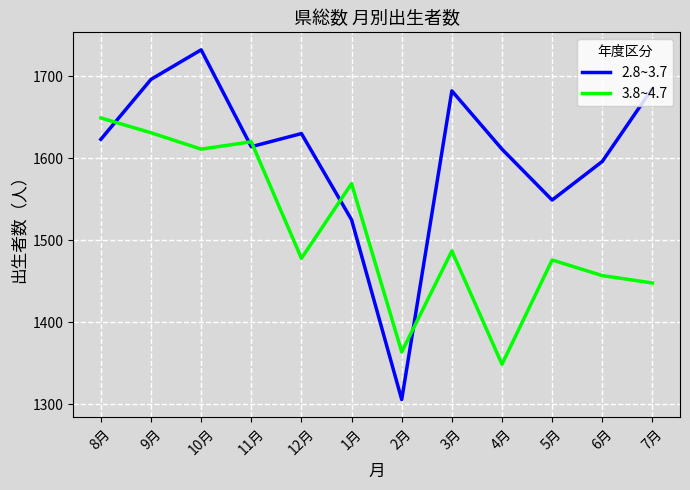

Is the value of 2.8~3.7 at 8月 greater than the value of 3.8~4.7 at 5月?

Yes